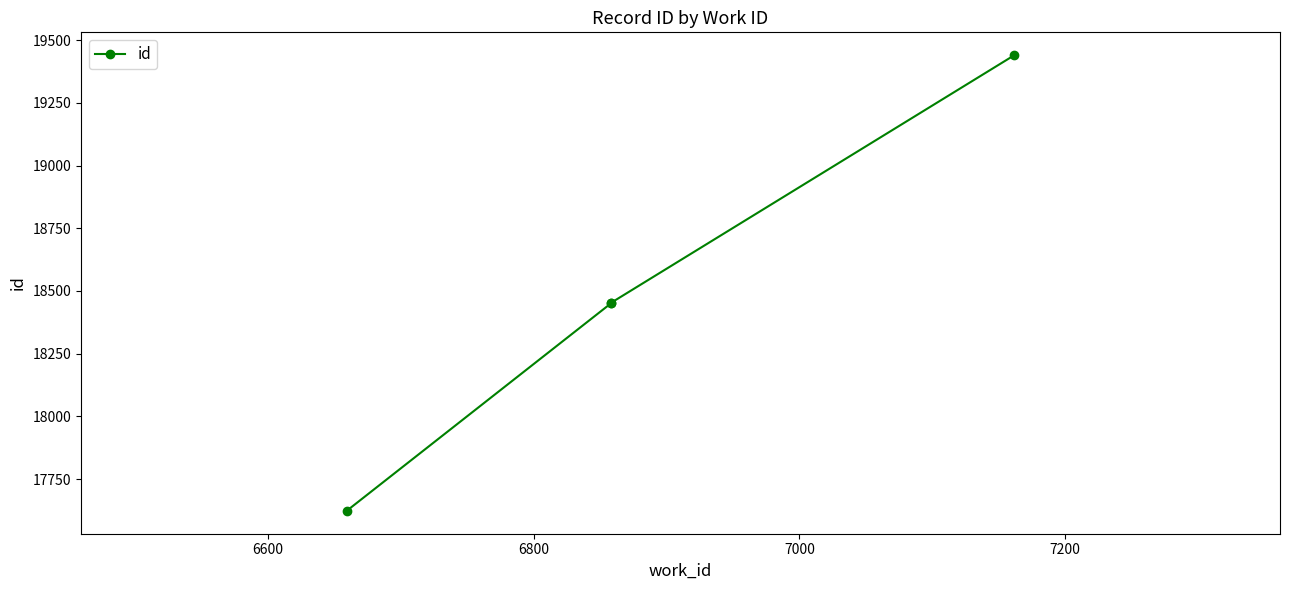

The chart shows a value of 12806 at 6800. True or false?

False